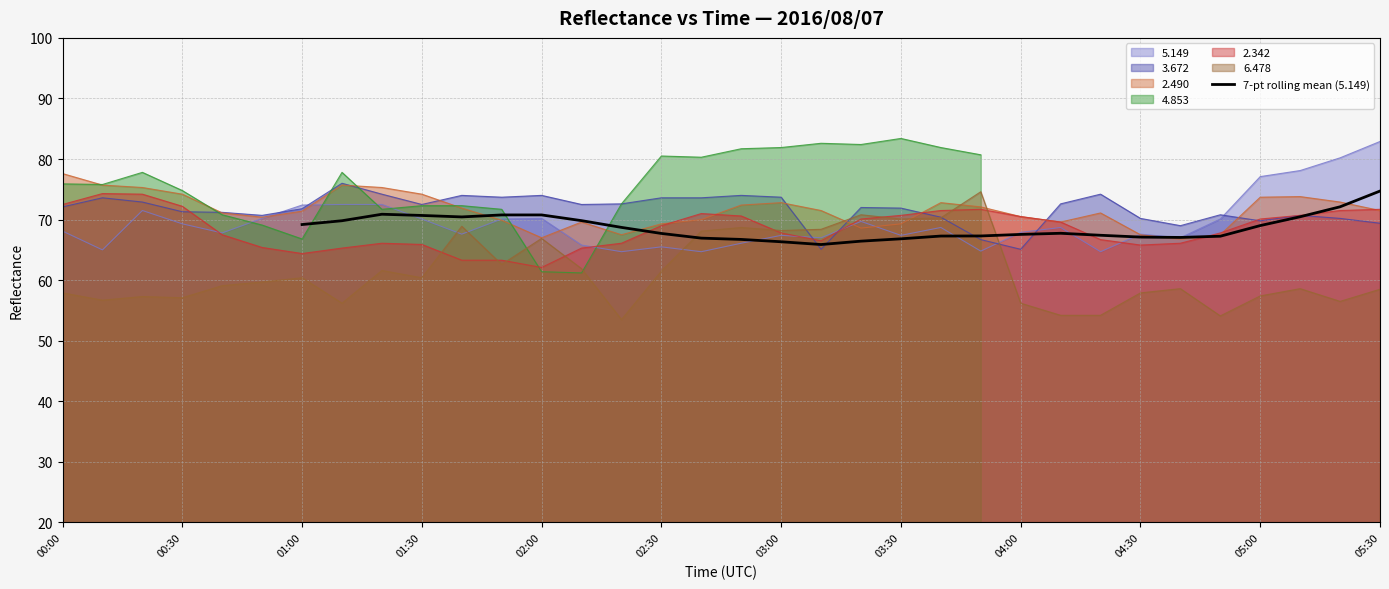

What is the minimum value for 7-pt rolling mean (5.149)?

65.9